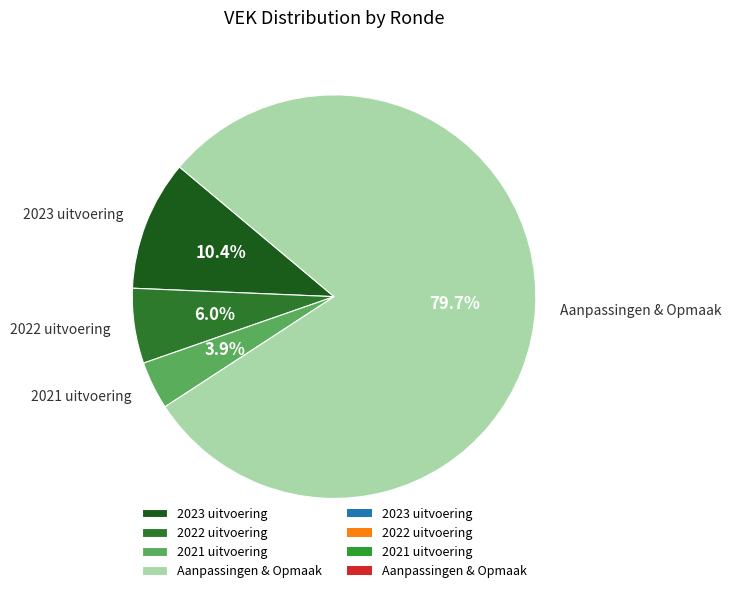

What percentage do 2023 uitvoering and Aanpassingen & Opmaak together represent?

90.1%